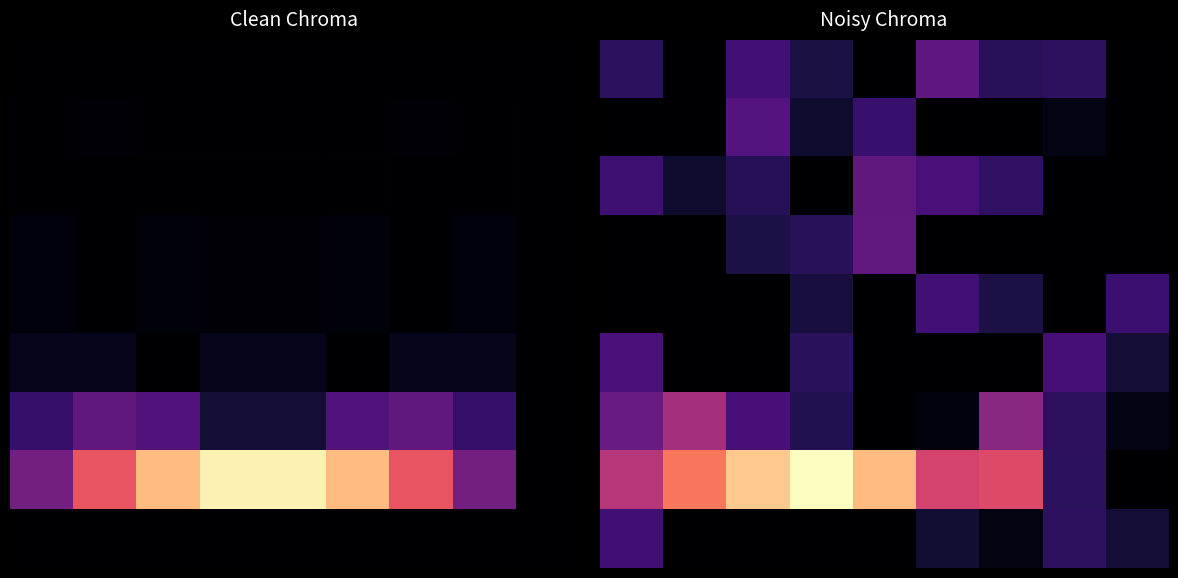

What is the greatest value displayed?

1.0